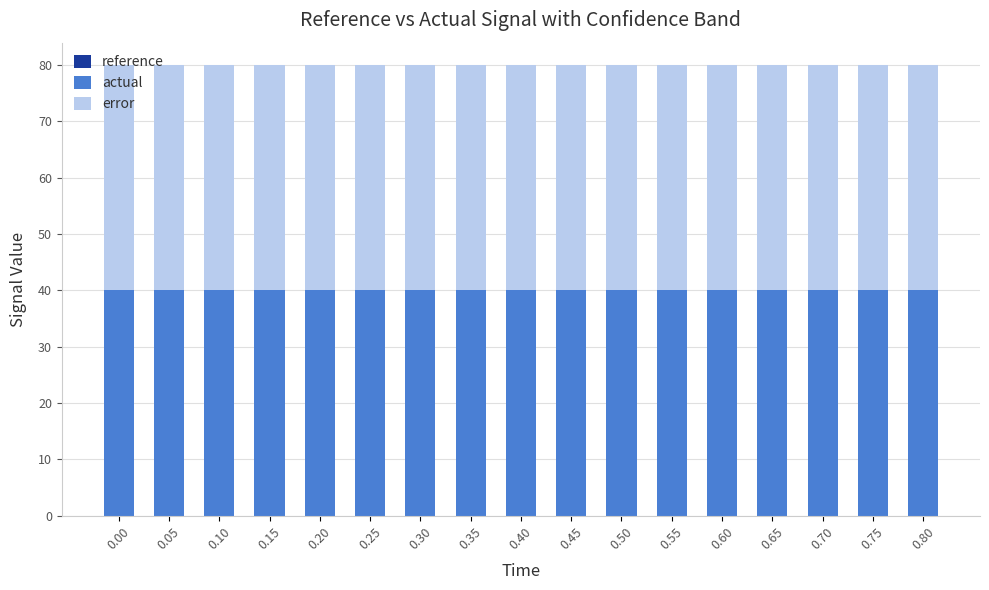

Are the bars horizontal?

No